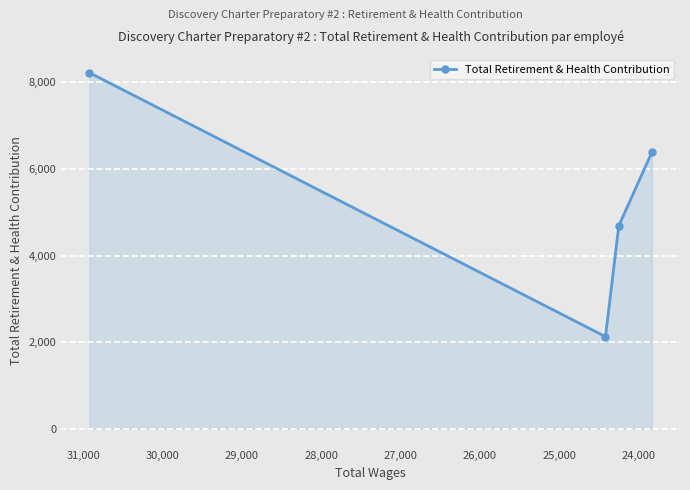

Reading left to right, extract all data points from this chart.

8222	2127	4686	6384